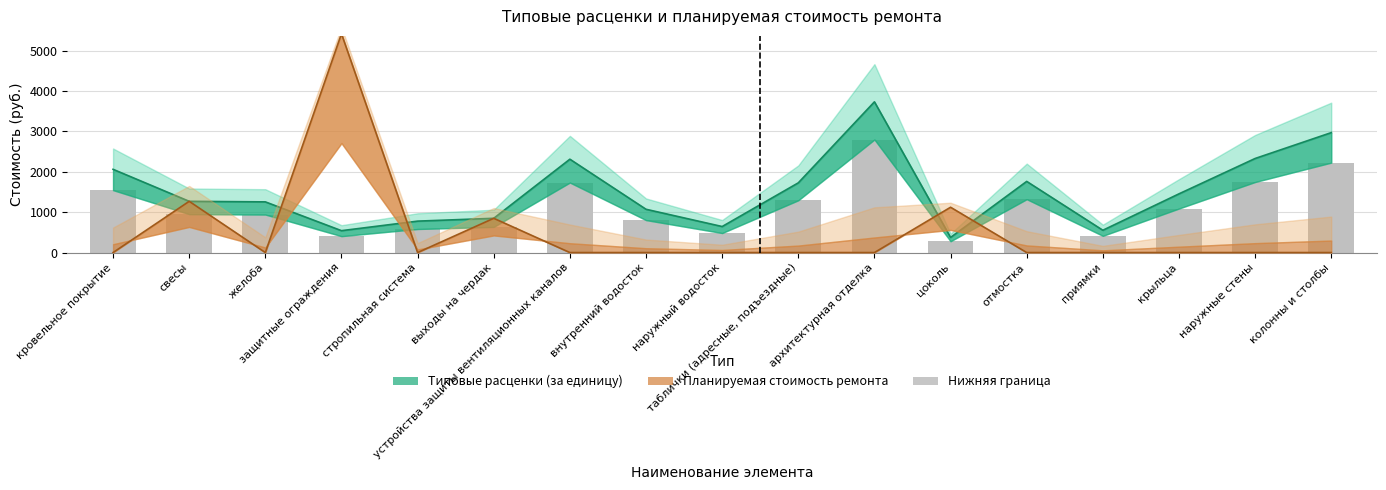

What is the value of the Типовые расценки (за единицу) bar at the 11th from the left?

3735.1